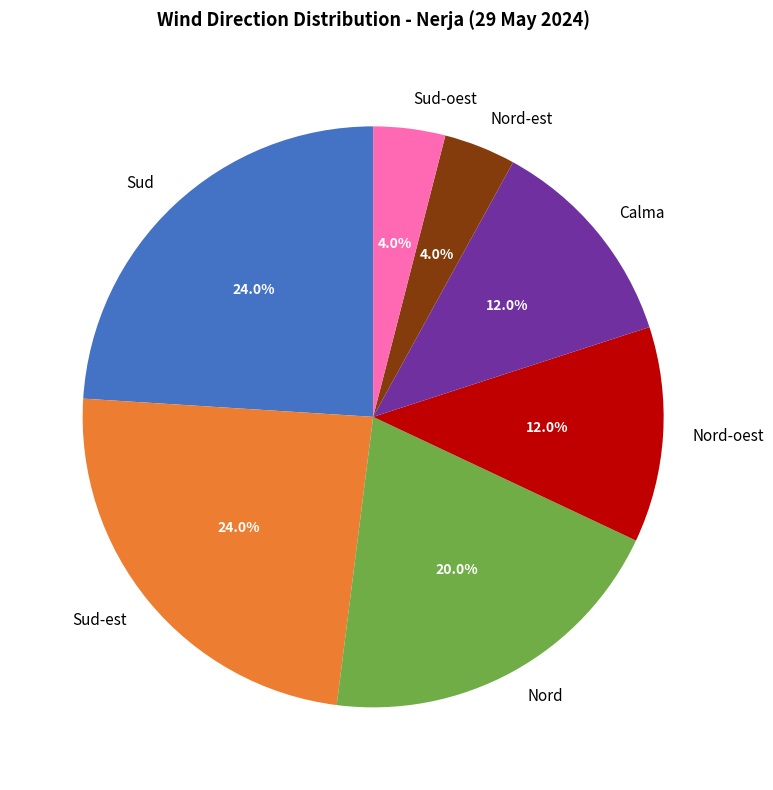

Is there any slice that represents more than half of the pie?

No